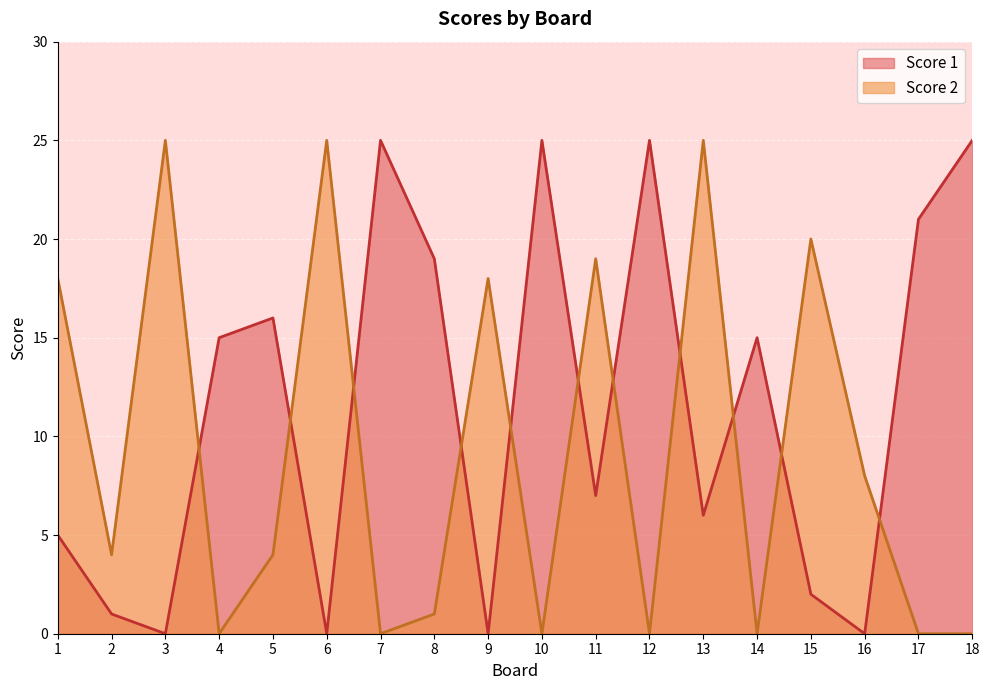

What is the average value of the Score 2 series?

9